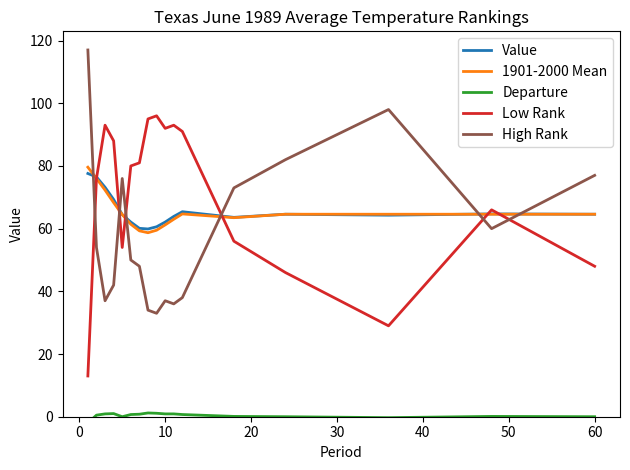

How many times do High Rank and Low Rank cross each other?

6